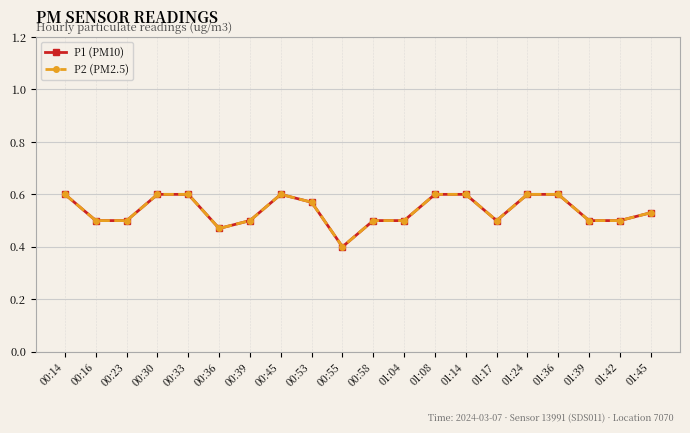

How many interior local peaks does the P1 (PM10) series have?

1